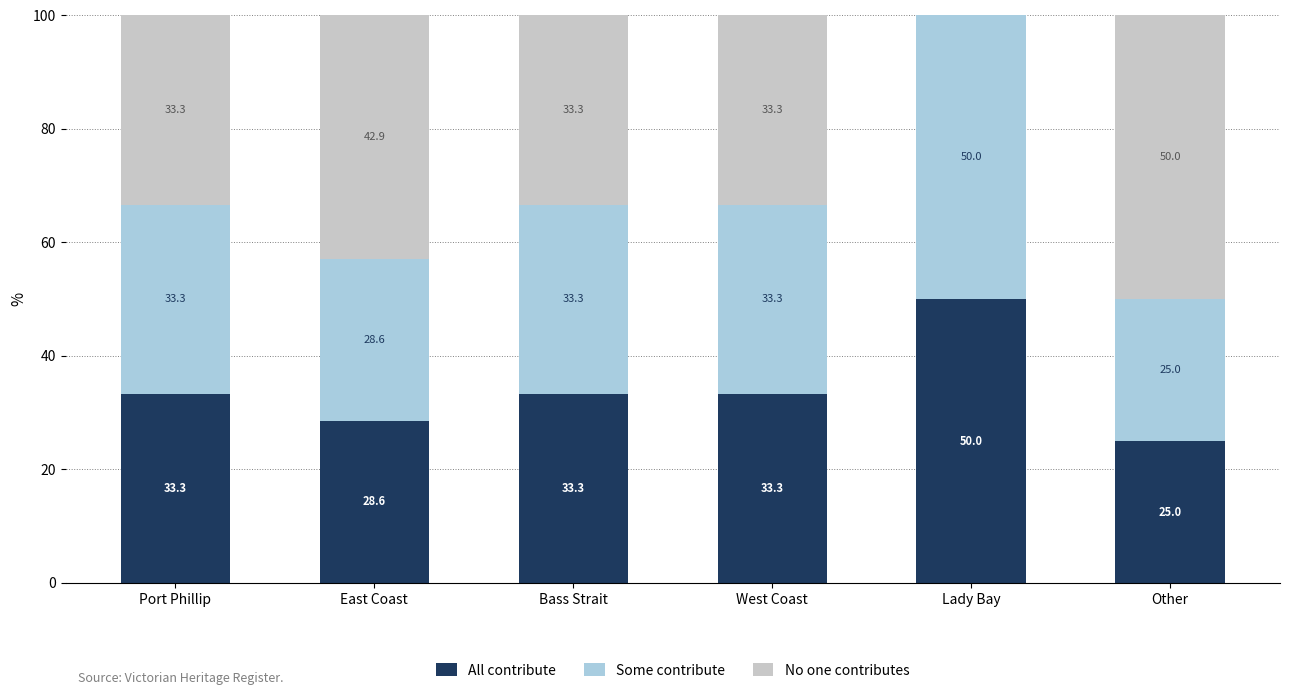

What is the total value across all series at Lady Bay?

100.0